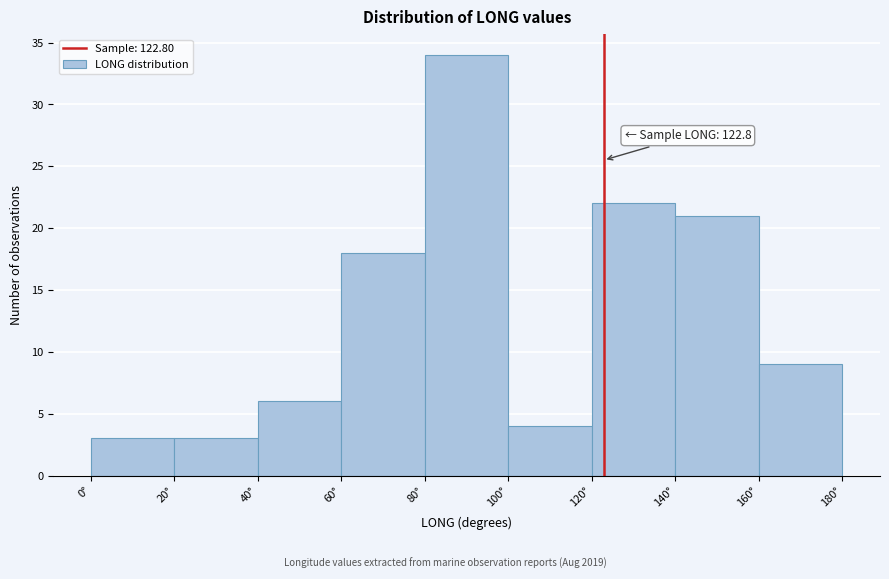

Over which range of the x-axis is the bar tallest?

80 to 100